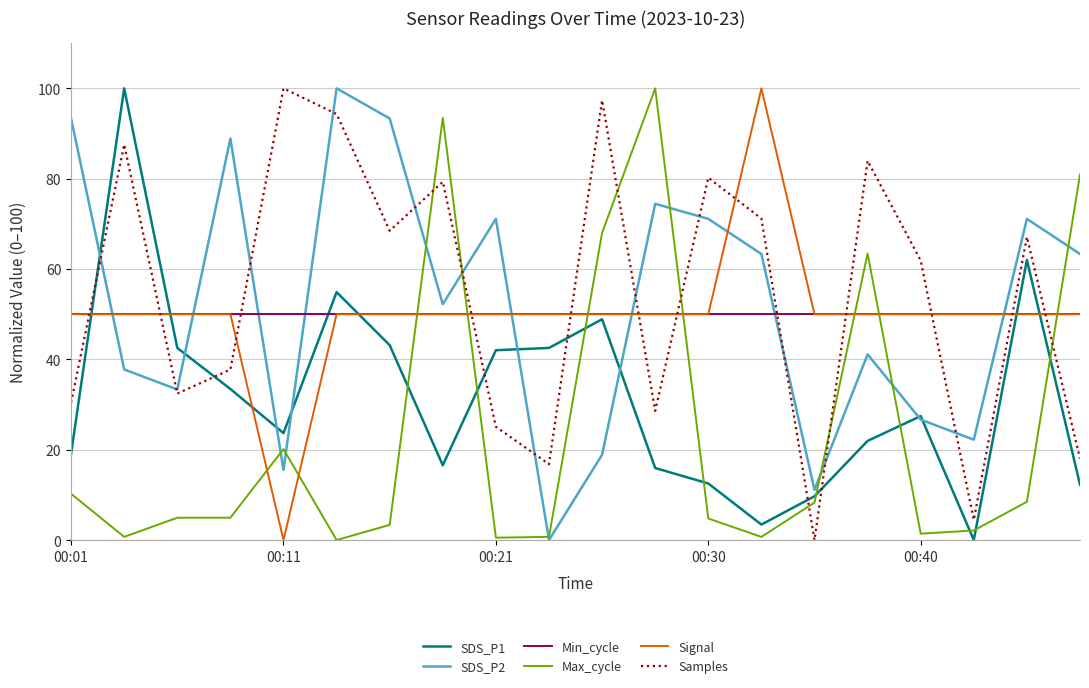

In SDS_P1, how many points are lower than both neighbors (excluding endpoints)?

4